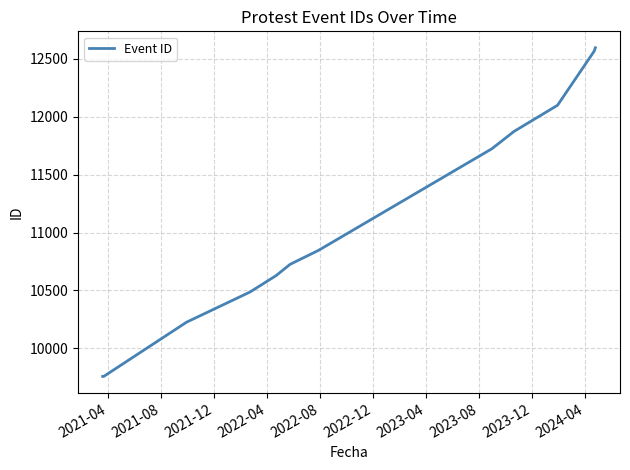

What is the sum of all values?

144236